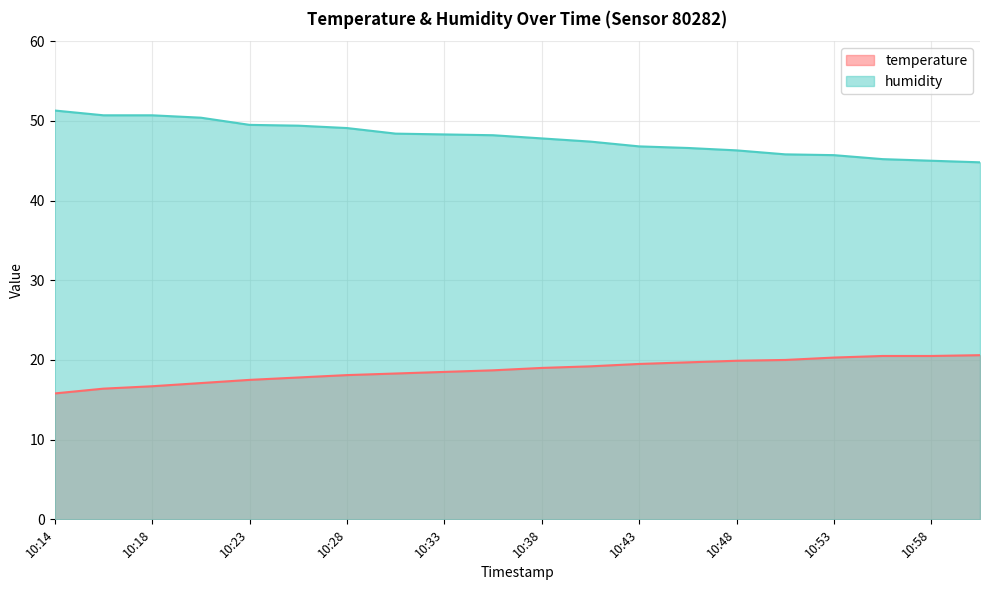

What is the difference between the highest and lowest values at 10:55?

24.7